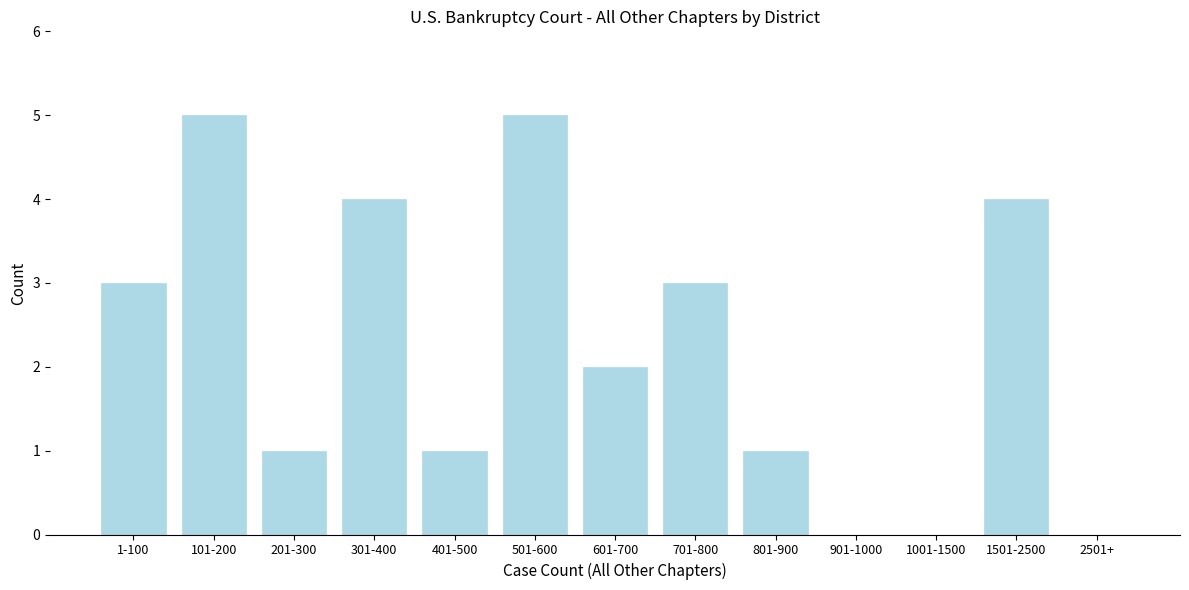

Reading left to right, what are all the values shown in this chart?

1-100=3	101-200=5	201-300=1	301-400=4	401-500=1	501-600=5	601-700=2	701-800=3	801-900=1	901-1000=0	1001-1500=0	1501-2500=4	2501+=0